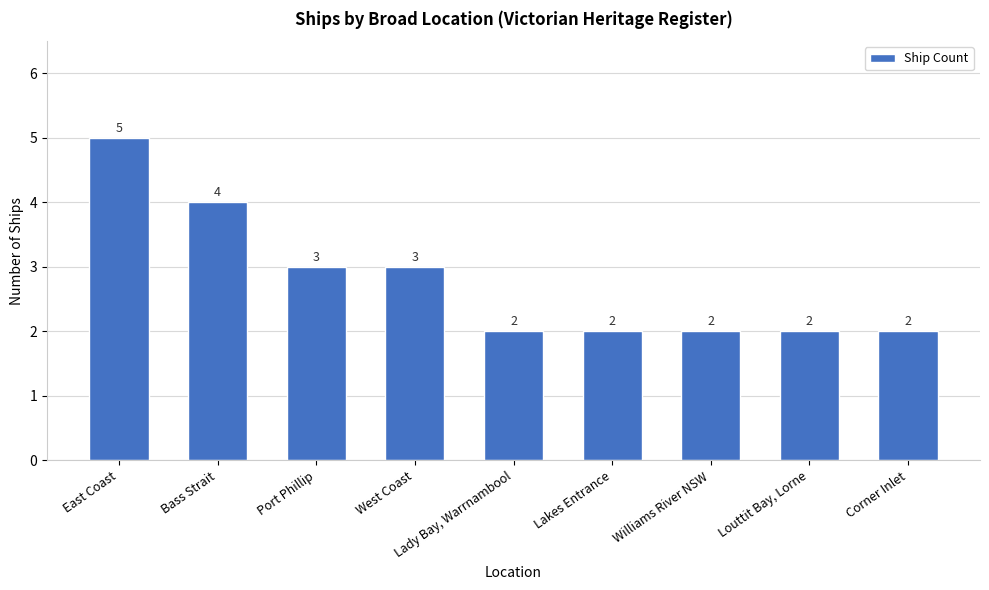

What is the minimum value shown in the chart?

2